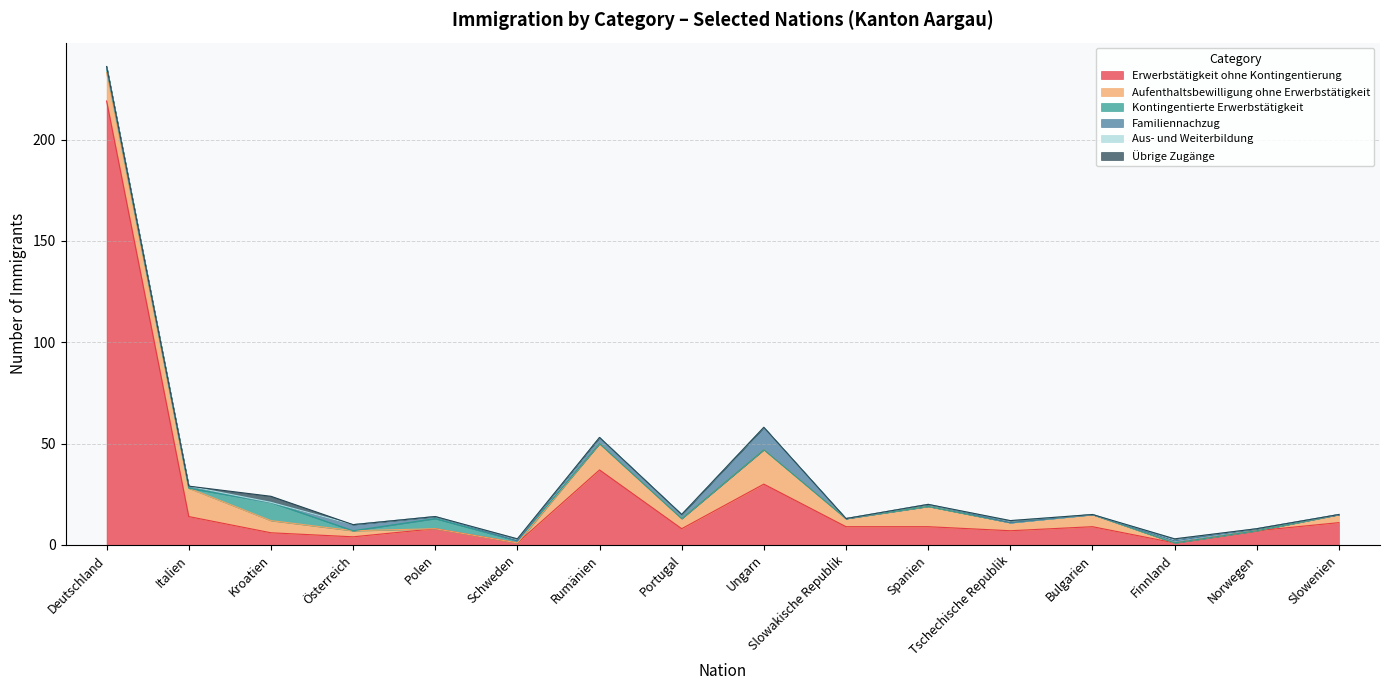

Does the chart display data point markers on the line(s)?

No